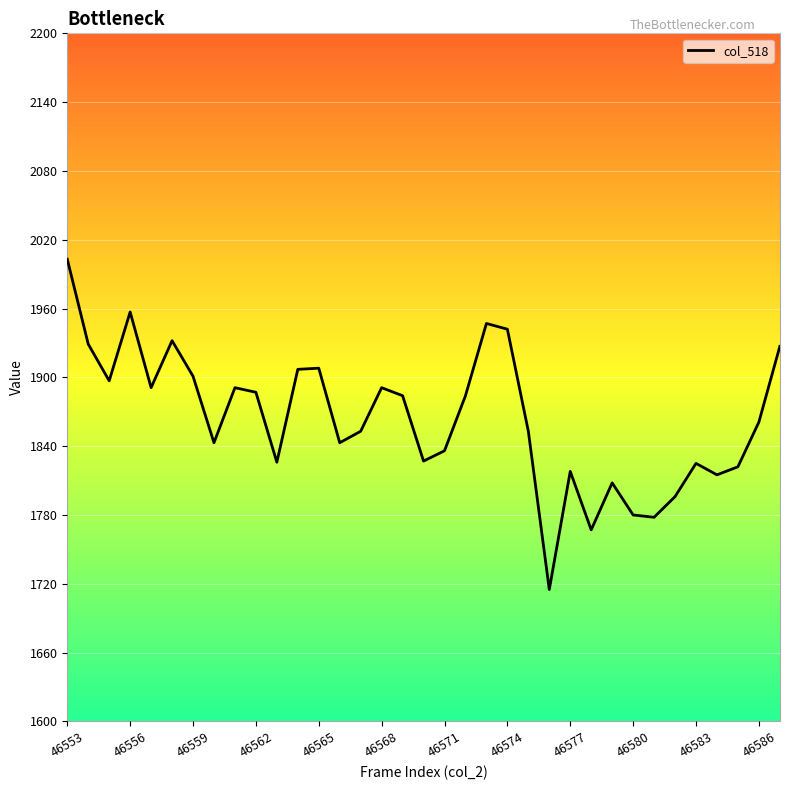

What is the smallest value displayed?

1715